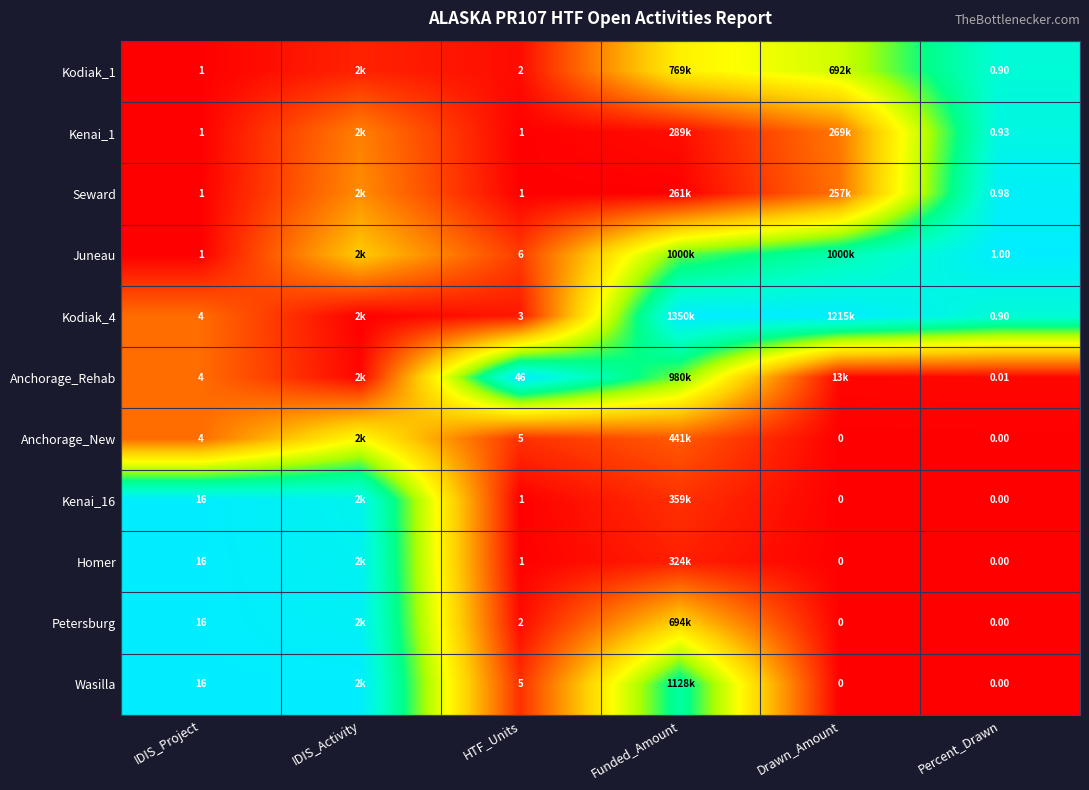

The Seward series shows 0.1 at IDIS_Activity. True or false?

False